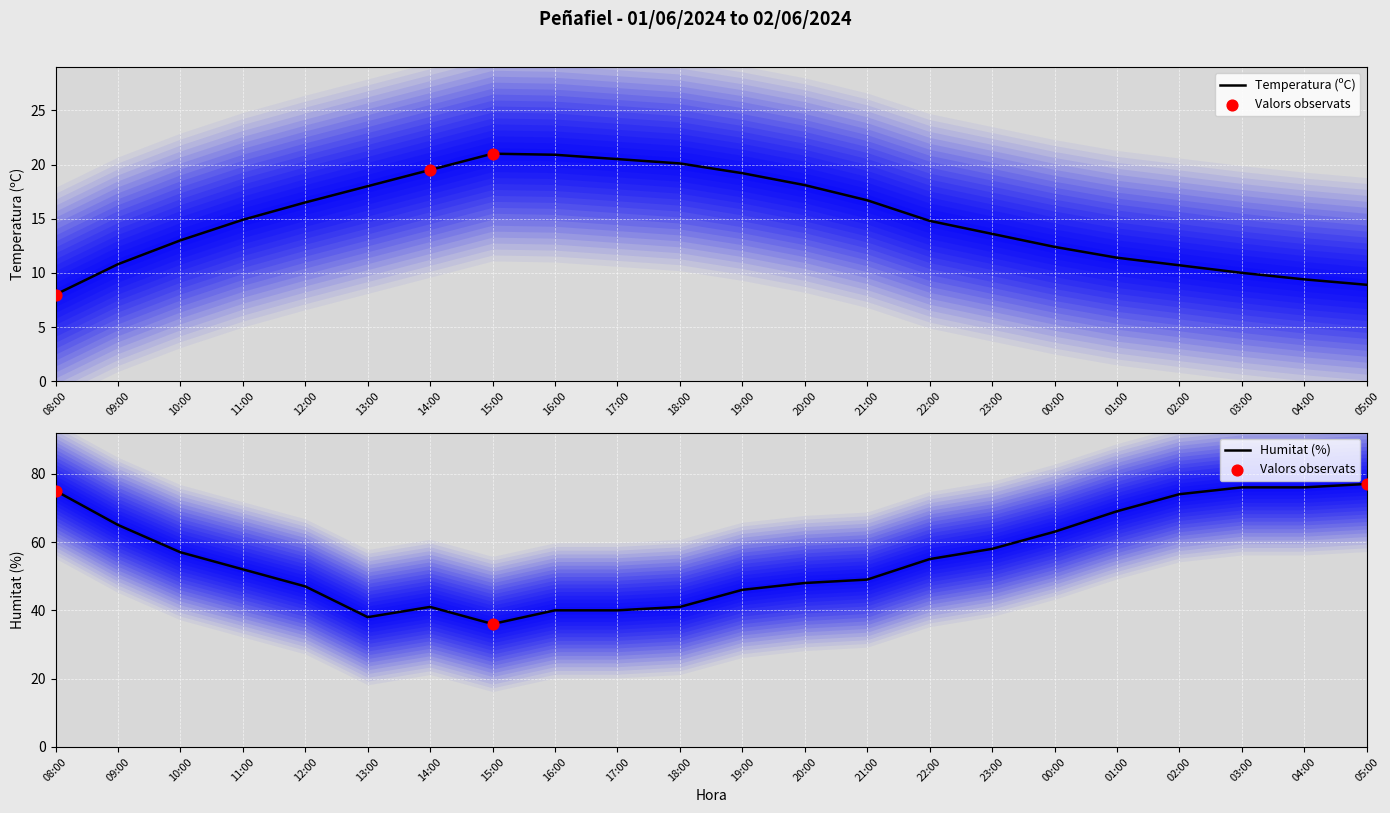

Which series has the largest total across all categories?

Humitat (%)